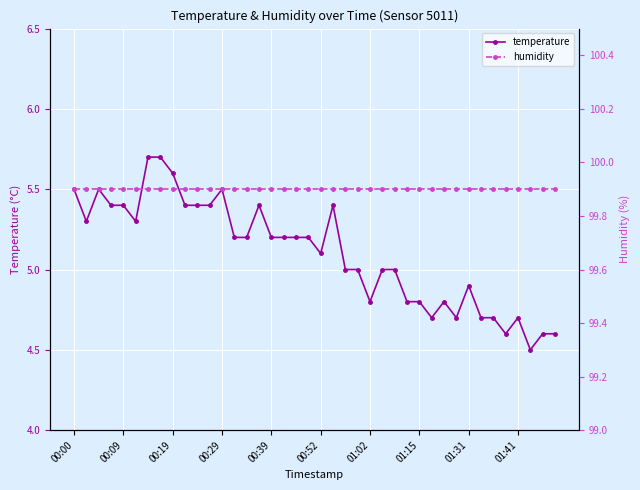

True or false: temperature and humidity intersect in this chart.

False